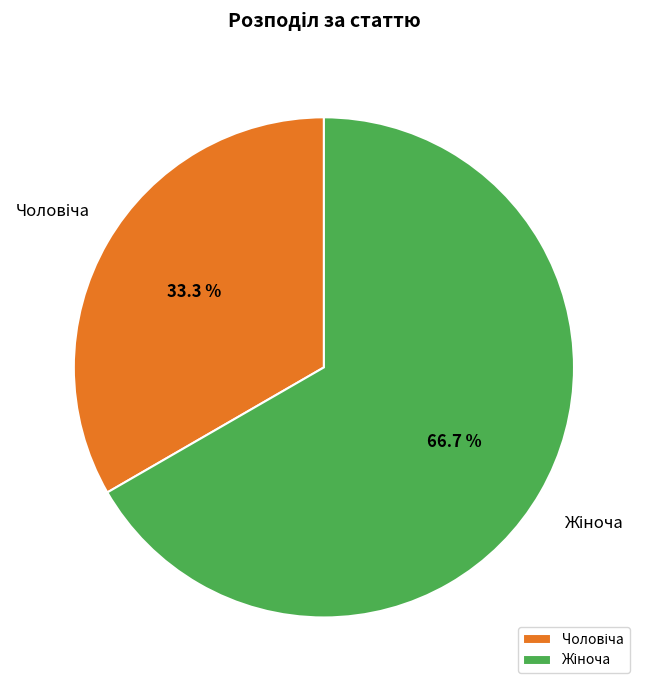

How many segments does this pie chart have?

2